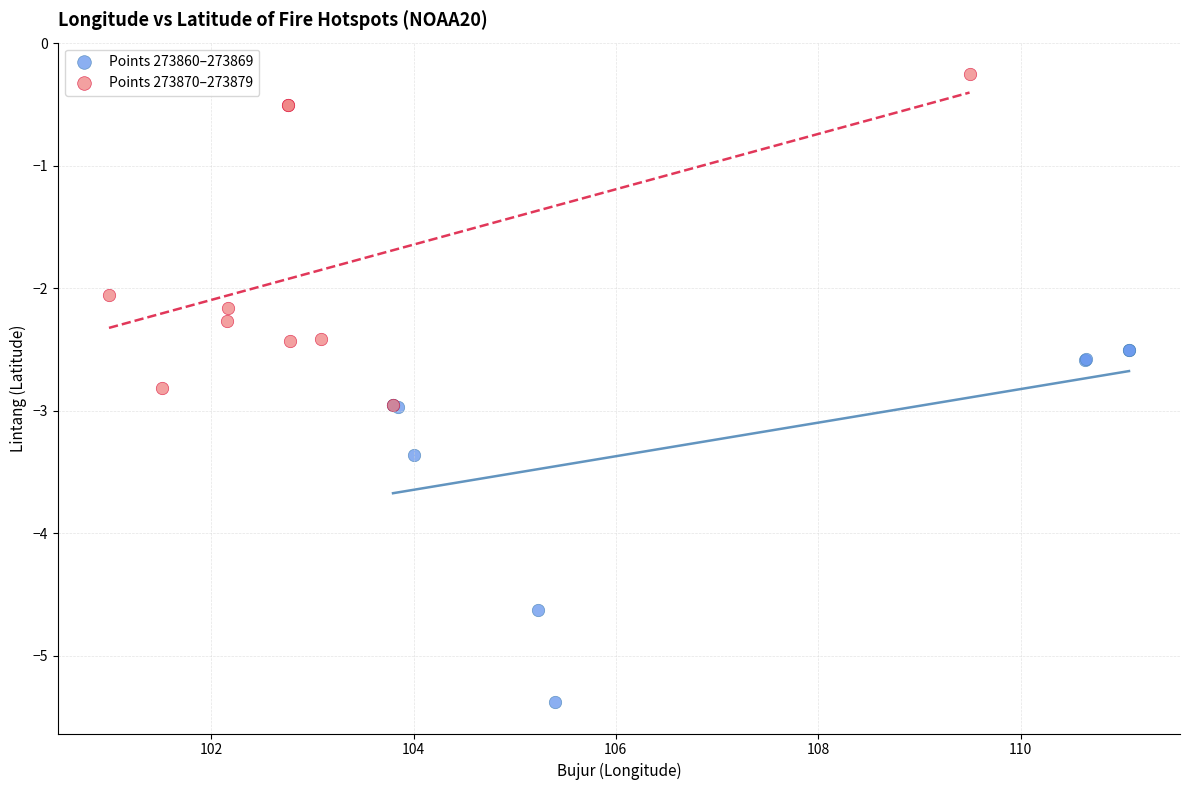

Which series contains the highest Y value?

Points 273870–273879